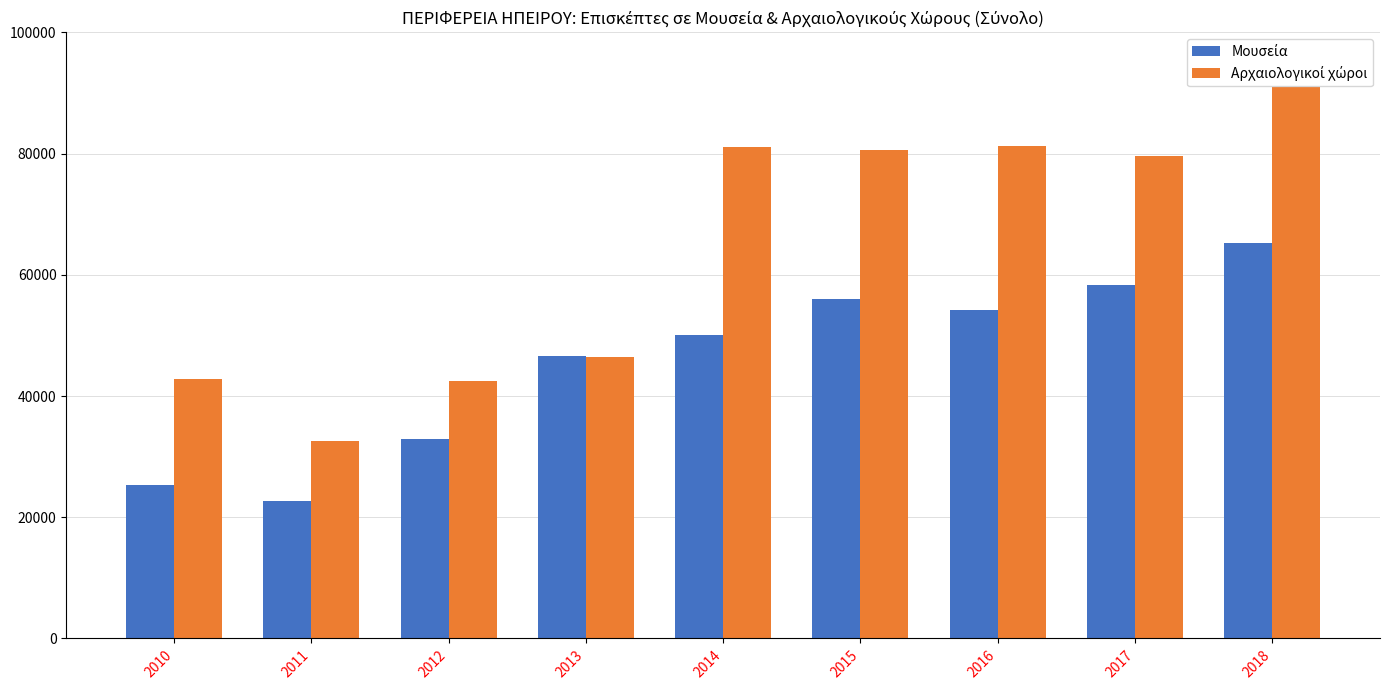

What is the greatest value displayed?

91051